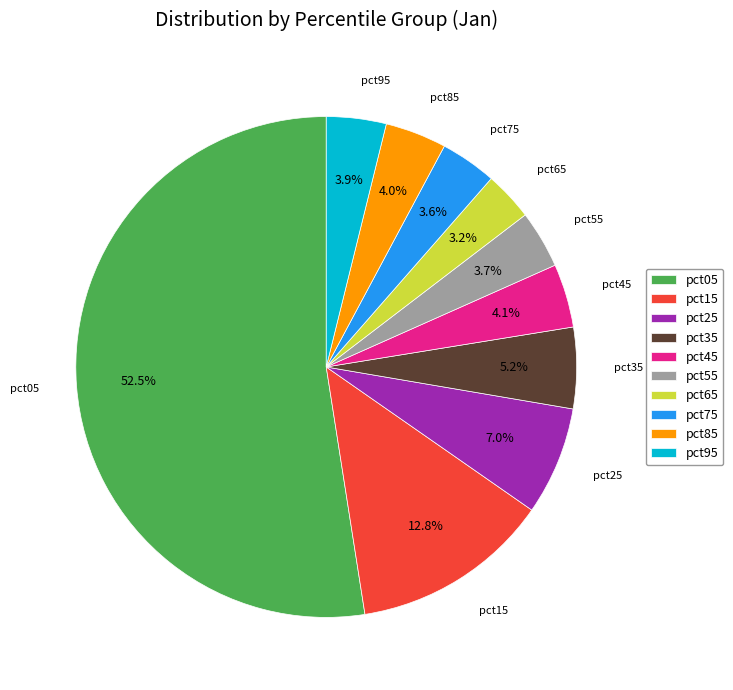

What percentage is the pct65 slice, to the nearest percent?

3%